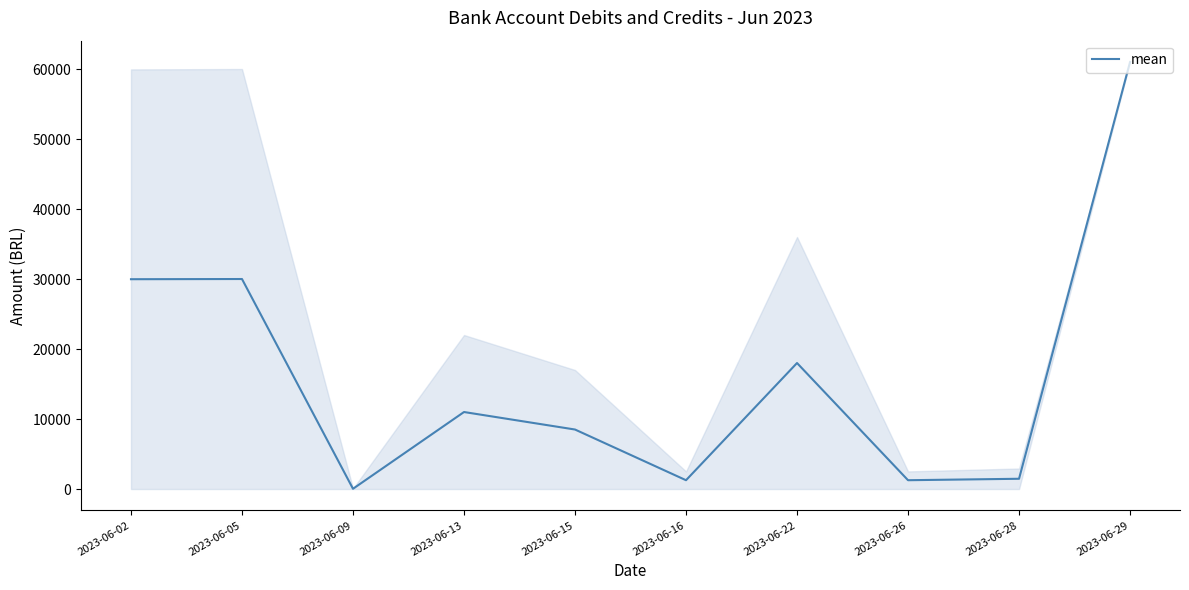

The value at 2023-06-29 is 32296.4. True or false?

False